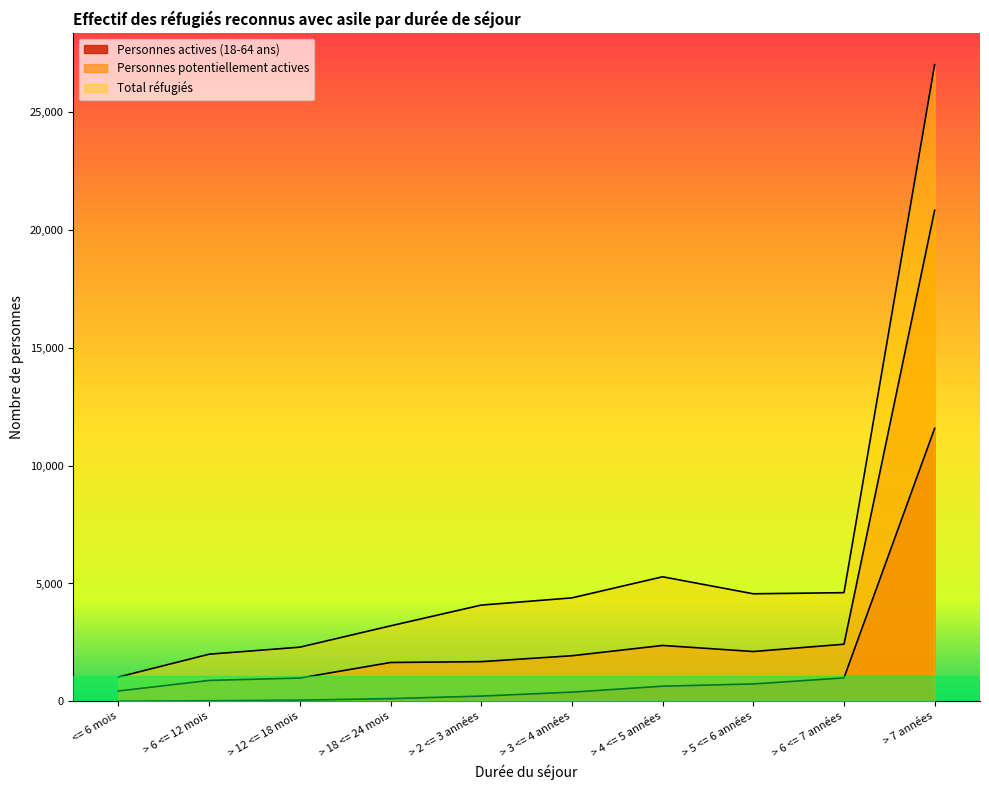

What value does the Personnes actives (18-64 ans) series have at > 12 <= 18 mois?

47